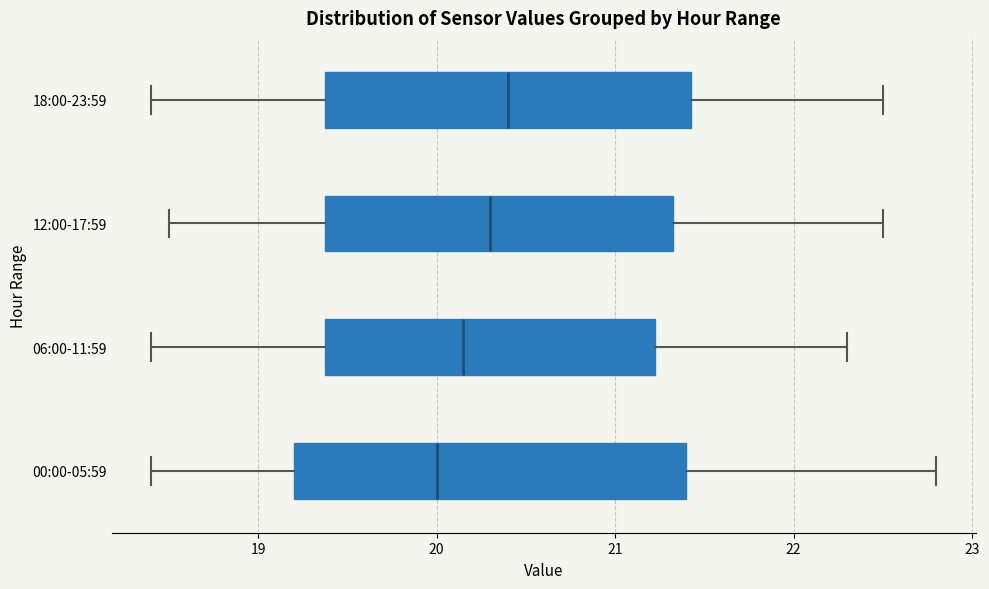

Reading bottom to top, transcribe this box plot: for each box, give where its median line is, the range the box spans, and where its two whiskers end, as read against the x-axis. The values are not printed on the chart, so give them approximately, as read against the axis.

00:00-05:59: median 20.0, box 19.2 to 21.4, whiskers 18.4 to 22.8
06:00-11:59: median 20.2, box 19.4 to 21.2, whiskers 18.4 to 22.3
12:00-17:59: median 20.3, box 19.4 to 21.3, whiskers 18.5 to 22.5
18:00-23:59: median 20.4, box 19.4 to 21.4, whiskers 18.4 to 22.5